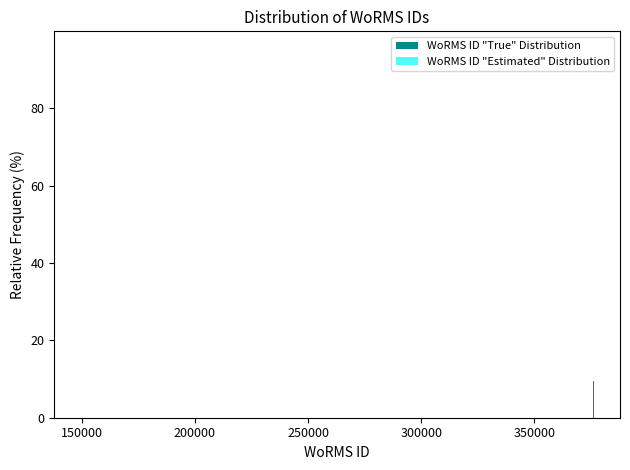

The value of WoRMS ID "Estimated" Distribution at 250000 is -38.2. True or false?

False